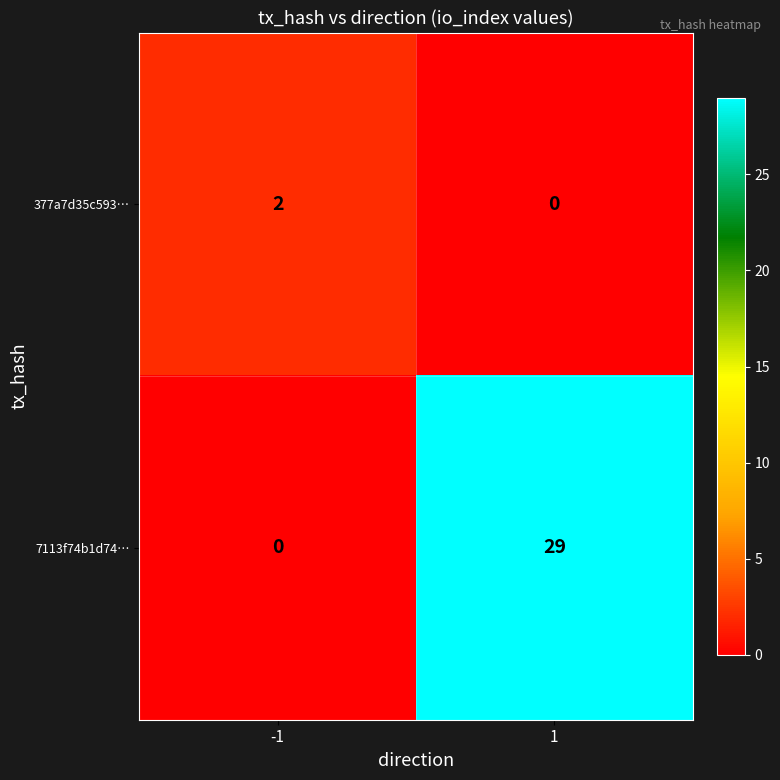

What is the difference between the 7113f74b1d74… values at 1 and -1?

29